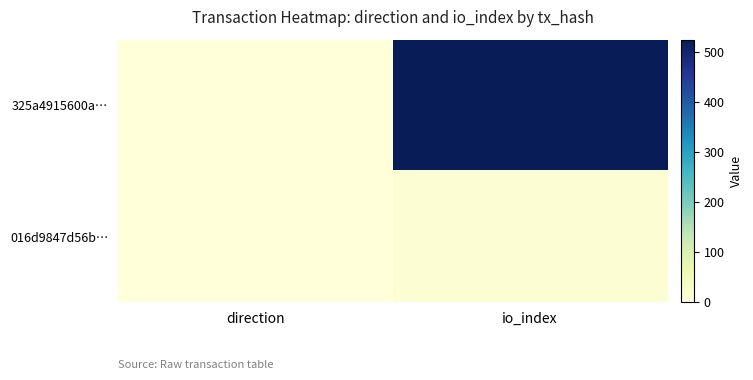

What is the greatest value displayed?

525